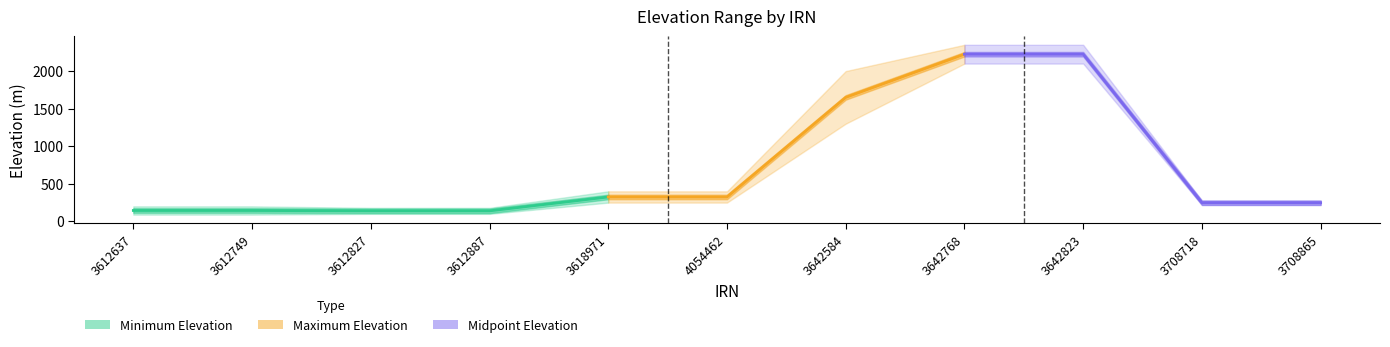

What is the difference between the highest and lowest values at 3642768?

250